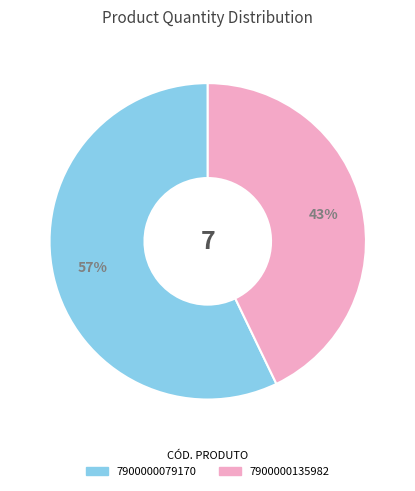

The 7900000135982 slice represents 43% of the pie. True or false?

True